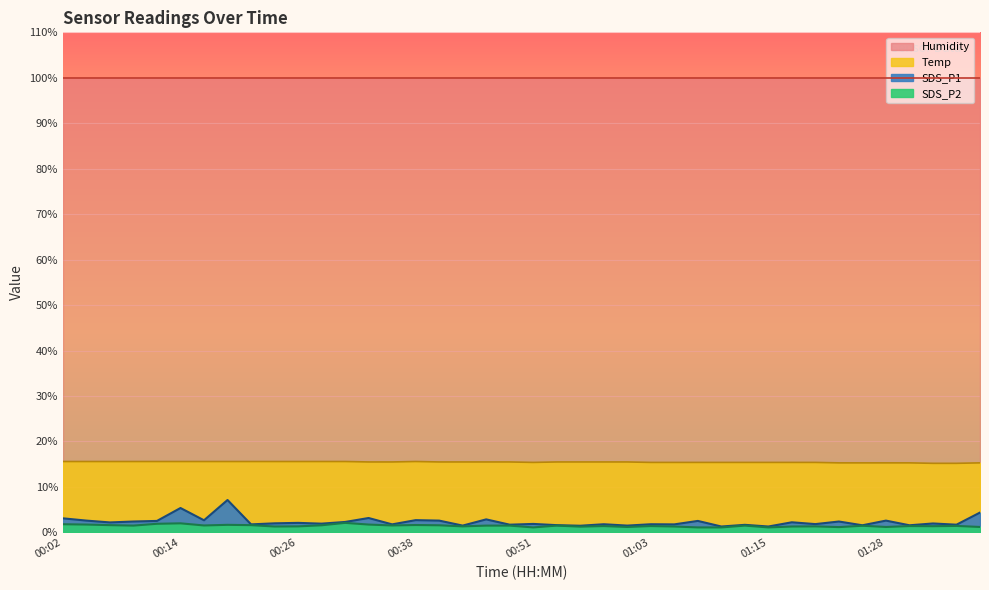

How many interior local peaks does the SDS_P1 series have?

15